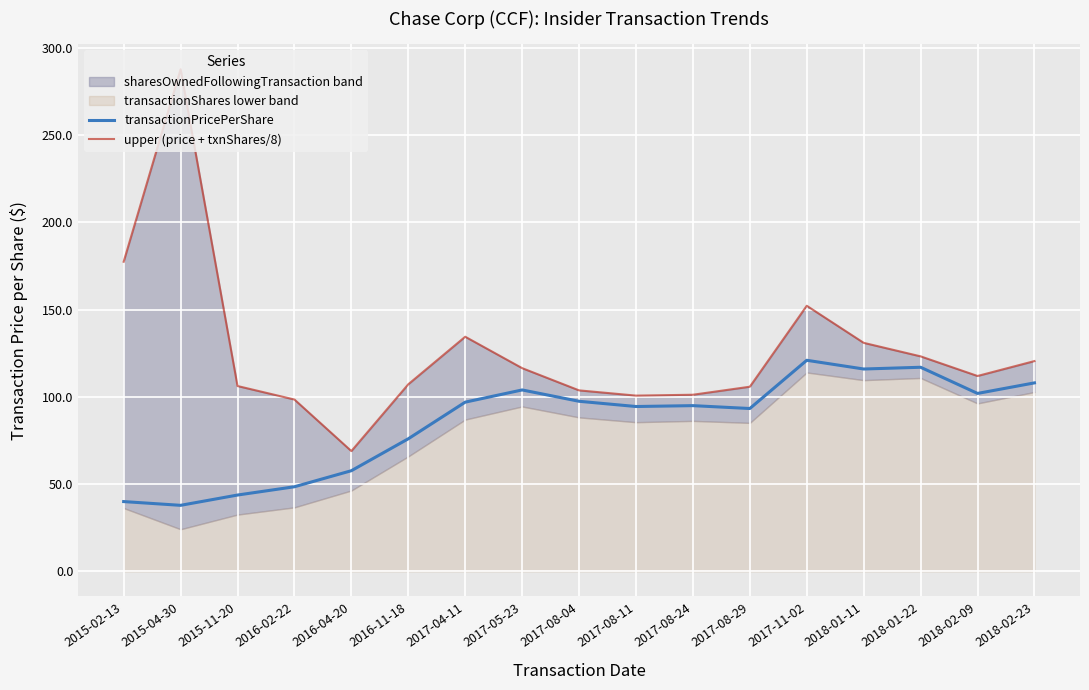

The value of transactionPricePerShare at 2018-01-22 is 179.0. True or false?

False